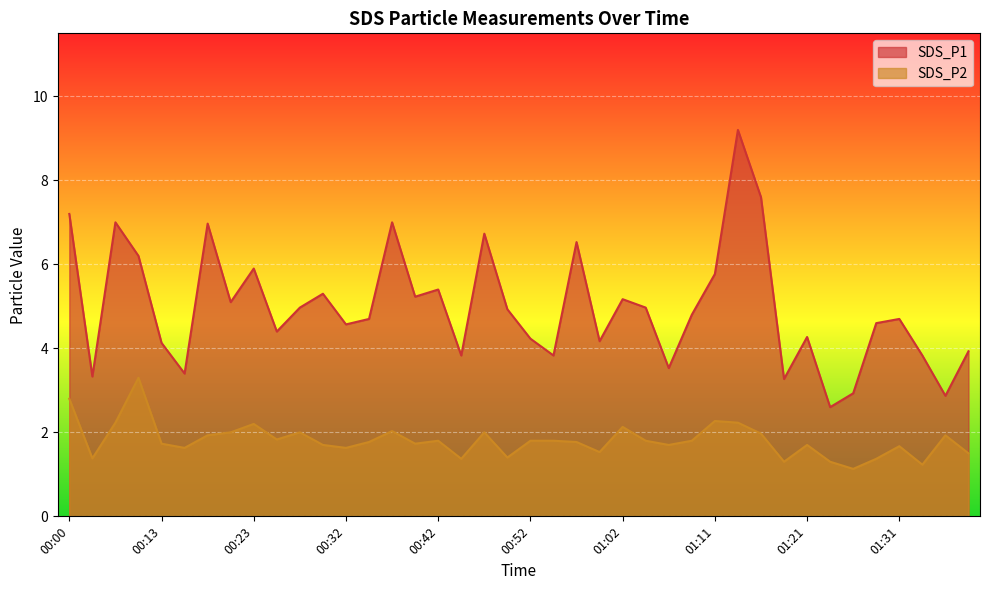

What is the value of the SDS_P2 point at the 30th from the left?

2.2